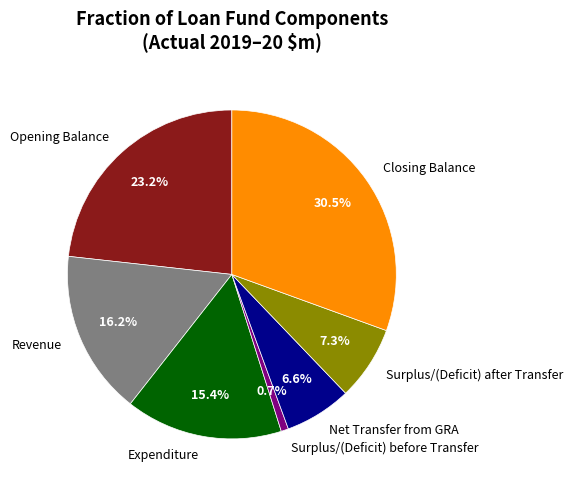

Is it true that Surplus/(Deficit) before Transfer is 1% of the pie?

True